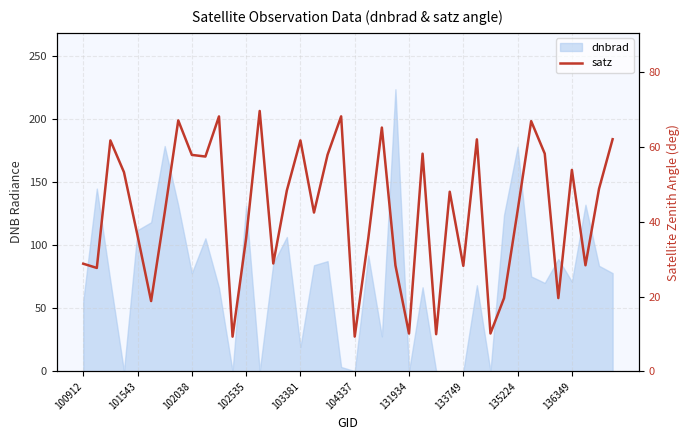

What is the average value?

42.7